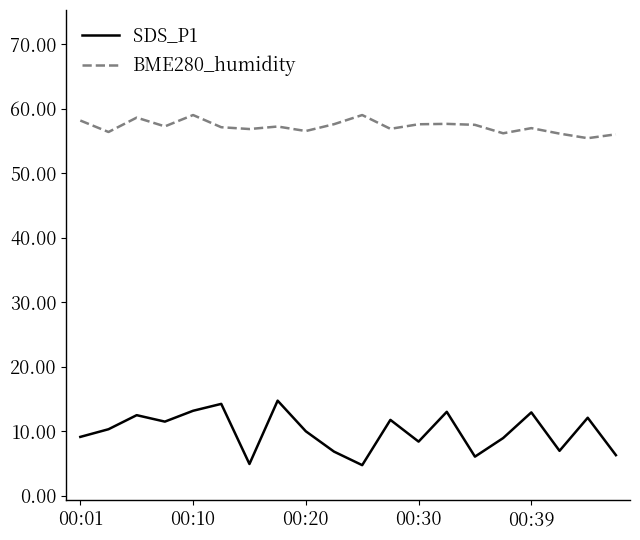

What is the maximum value shown in the chart?

59.0